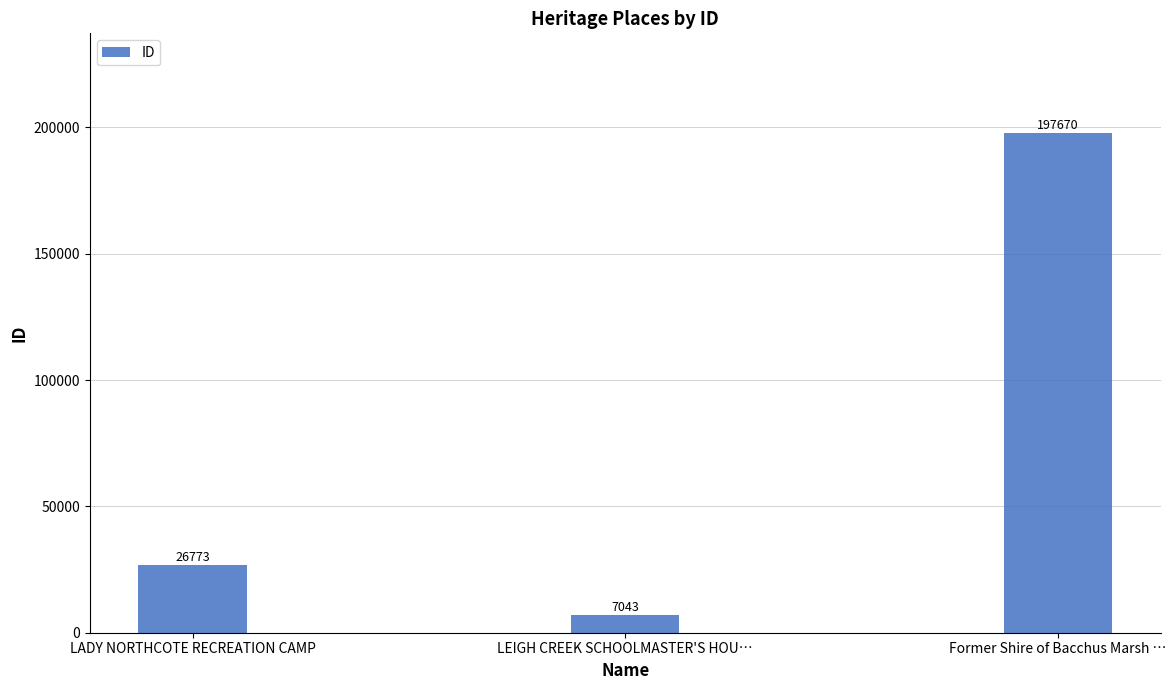

What is the label of the 1st bar from the left?

LADY NORTHCOTE RECREATION CAMP